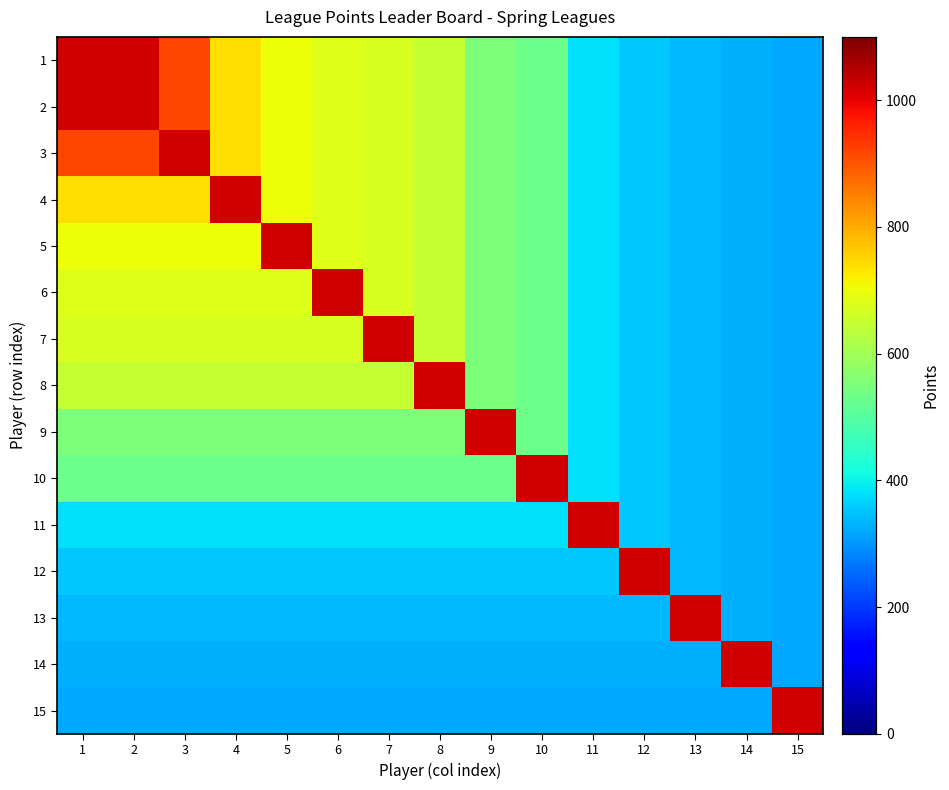

Which has a higher value, 12 or 10?

10